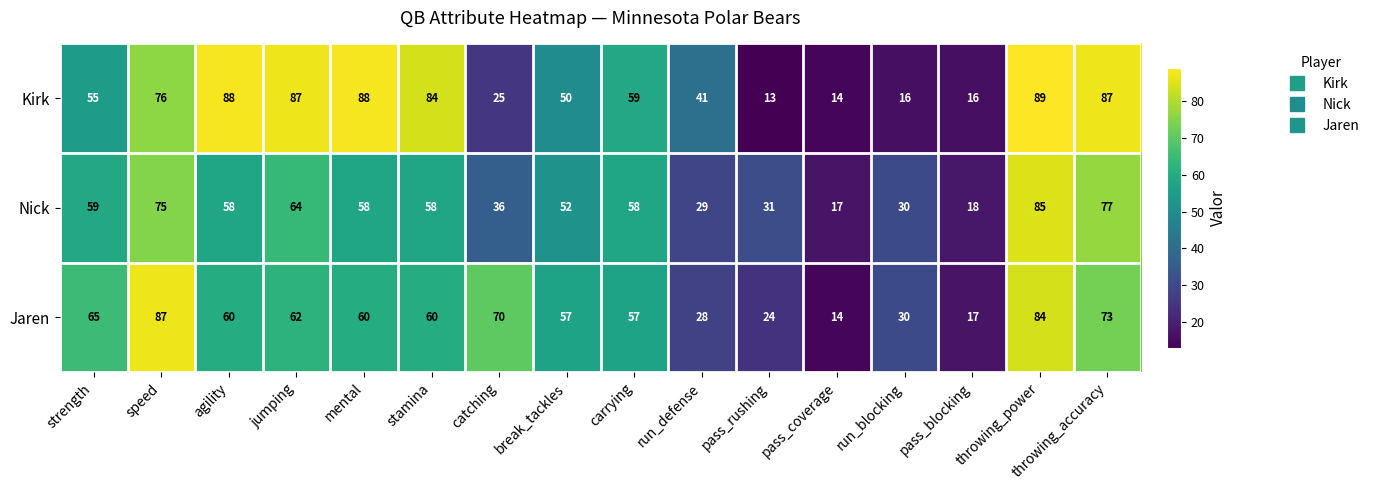

At which category does the chart reach its minimum across all series?

pass_rushing